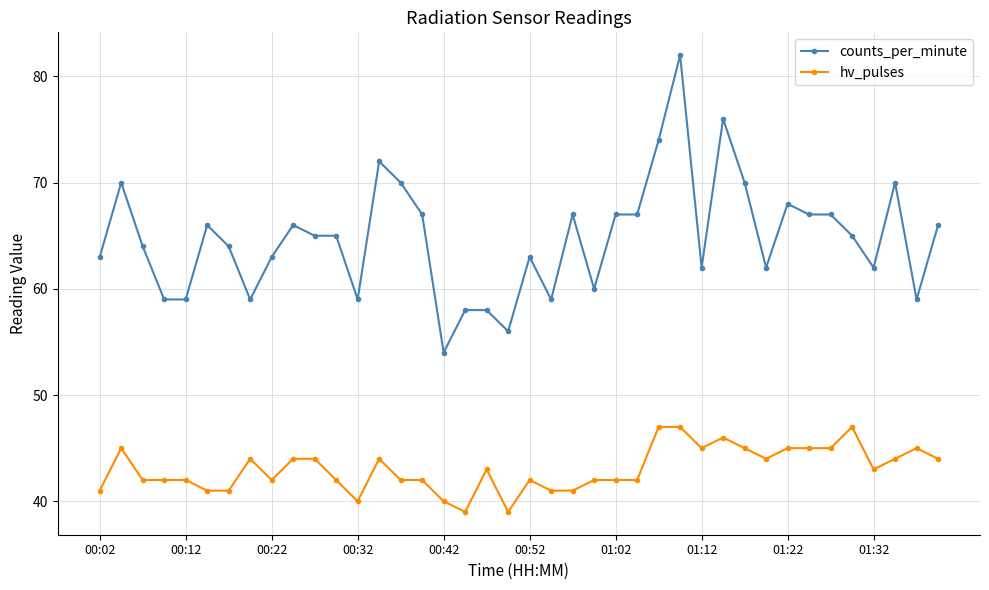

Which series has the largest range (max minus min)?

counts_per_minute